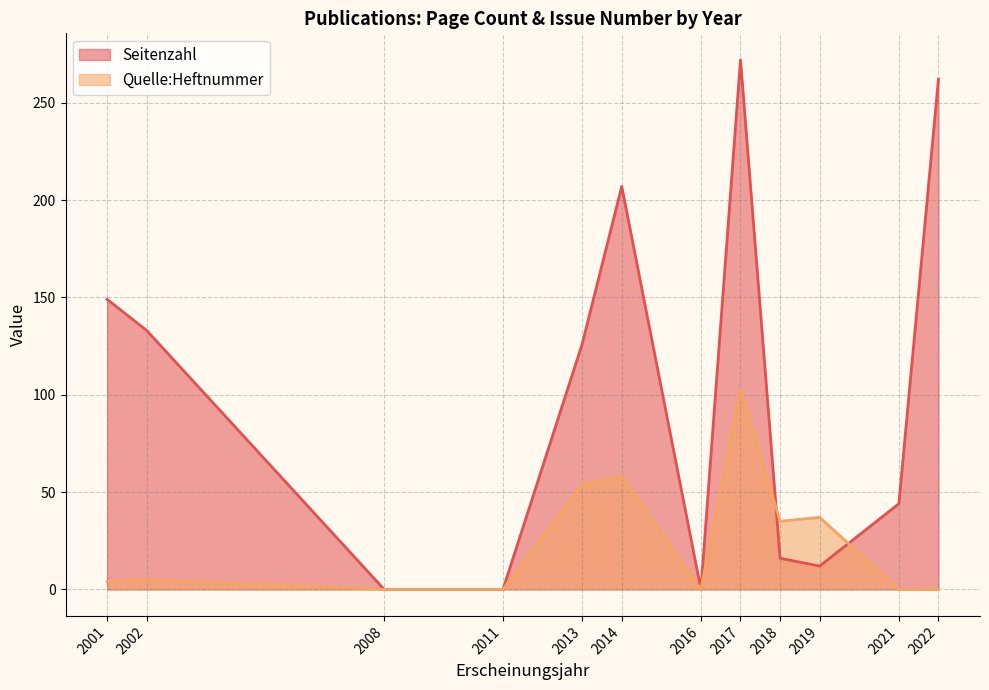

At which label is Quelle:Heftnummer closest to 51?

2013